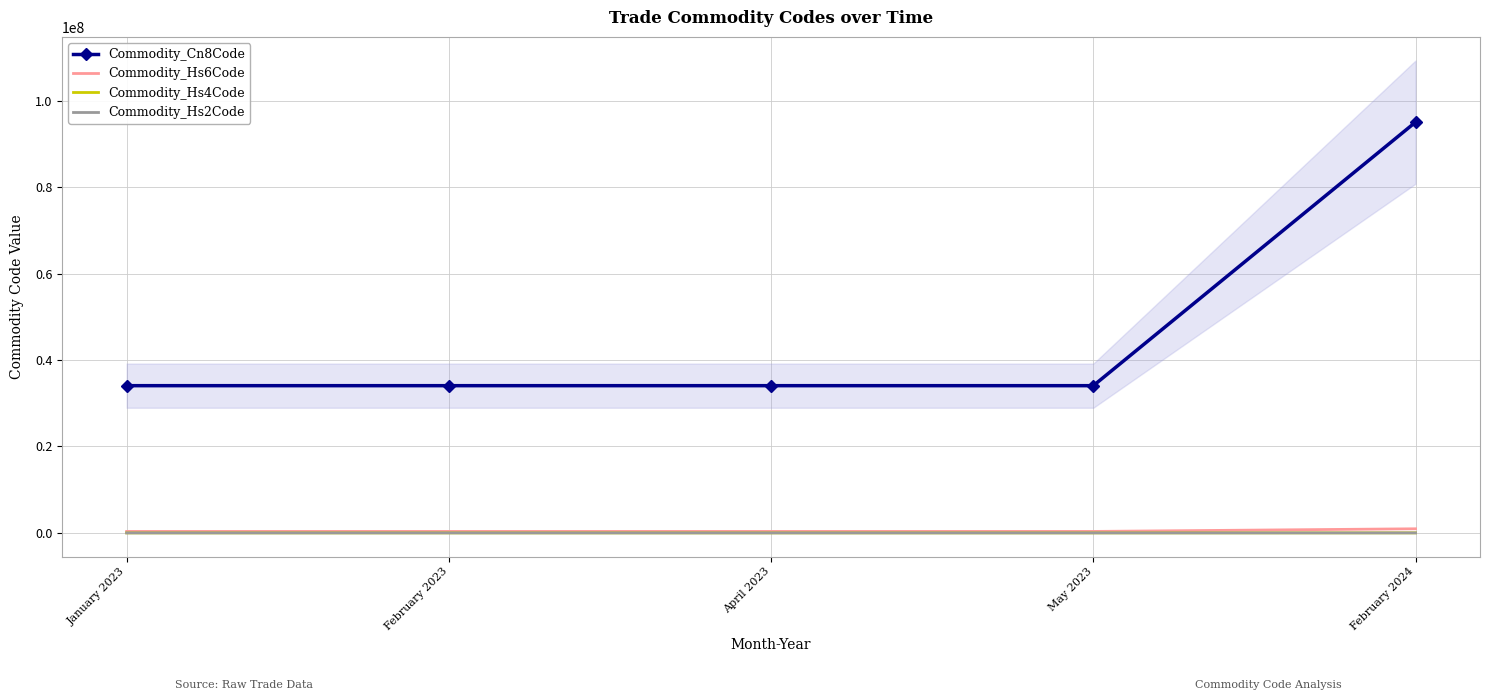

What is the difference between the maximum and minimum values in the Commodity_Hs6Code series?

609890